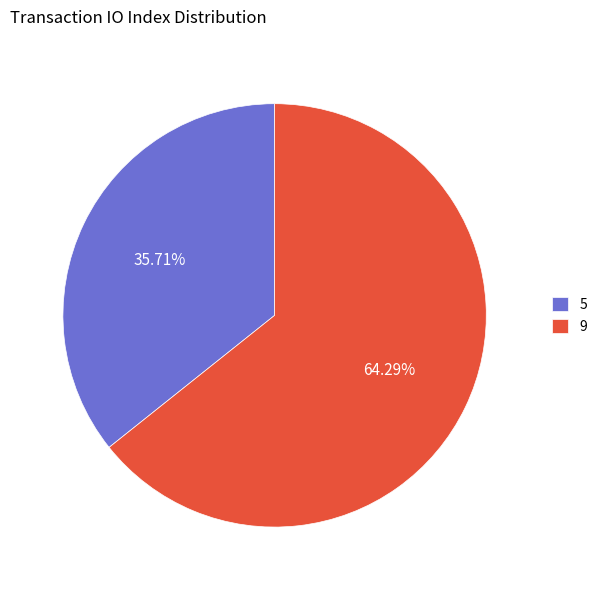

Is the sum of 5 and 9 greater than half?

Yes